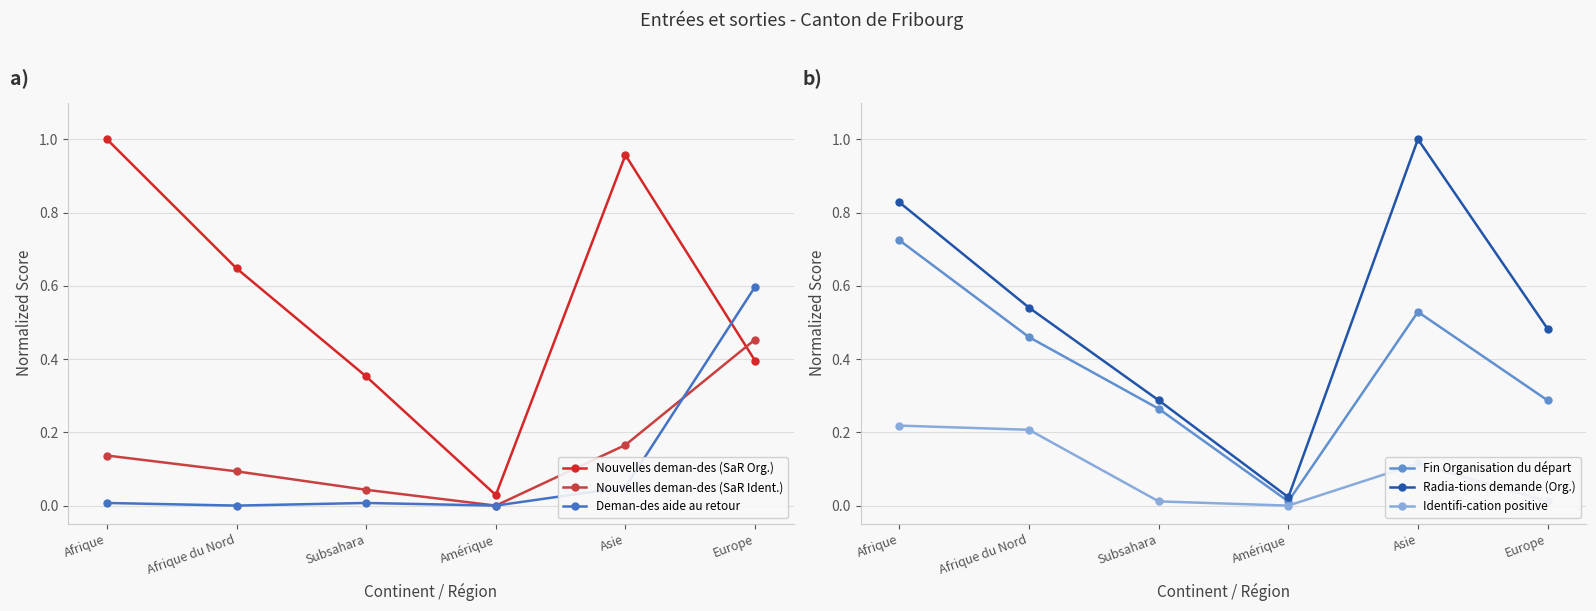

What position from the left is Asie?

5